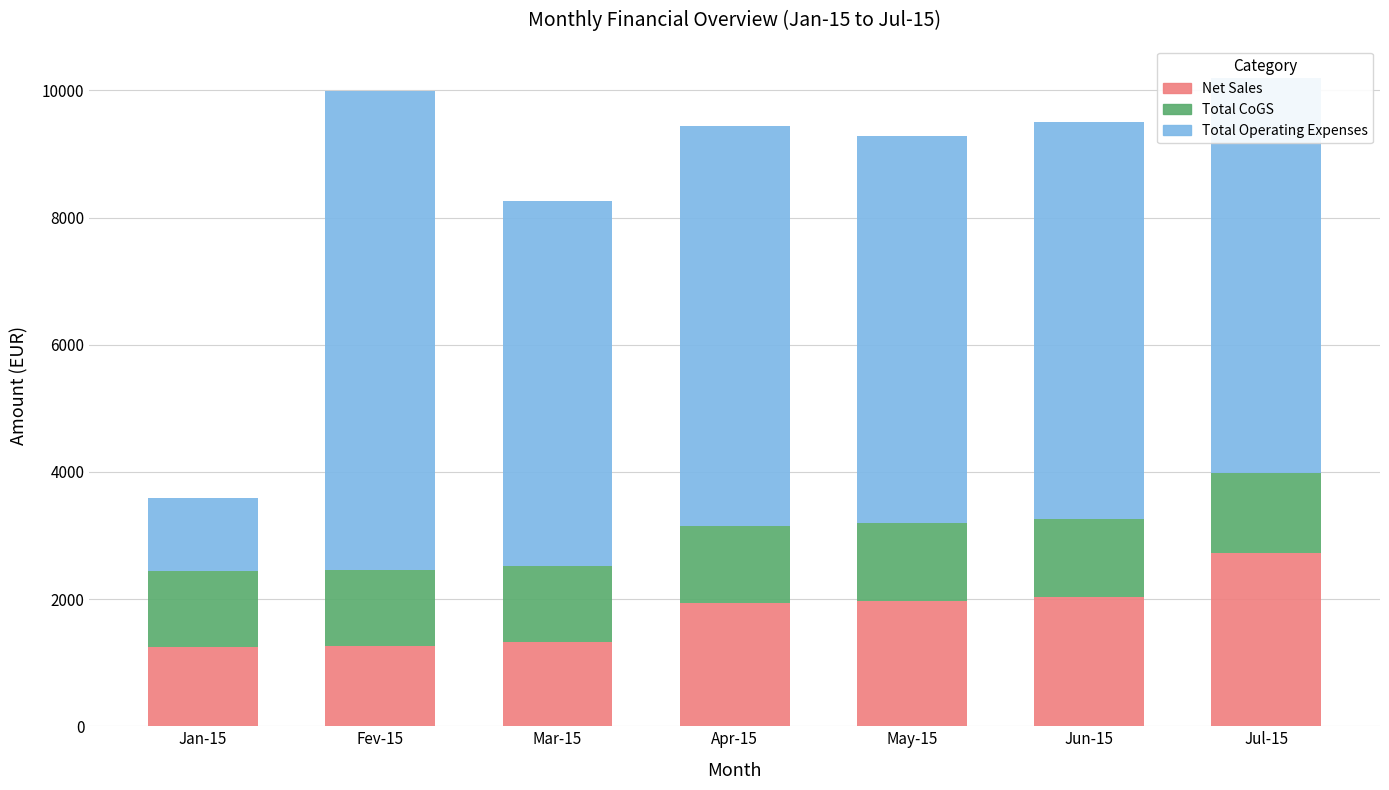

What are all the series names shown in the legend?

Net Sales, Total CoGS, Total Operating Expenses